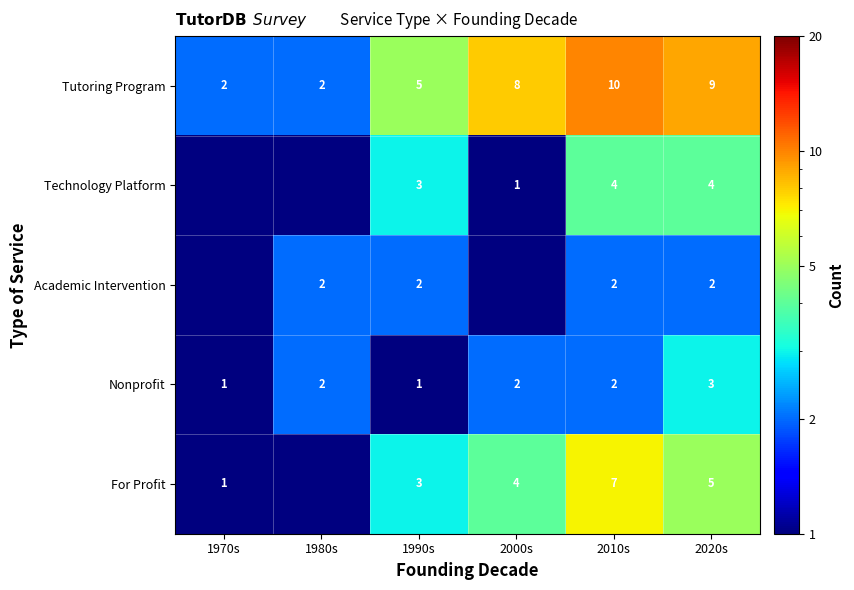

At which category is the sum across all series the highest?

2010s